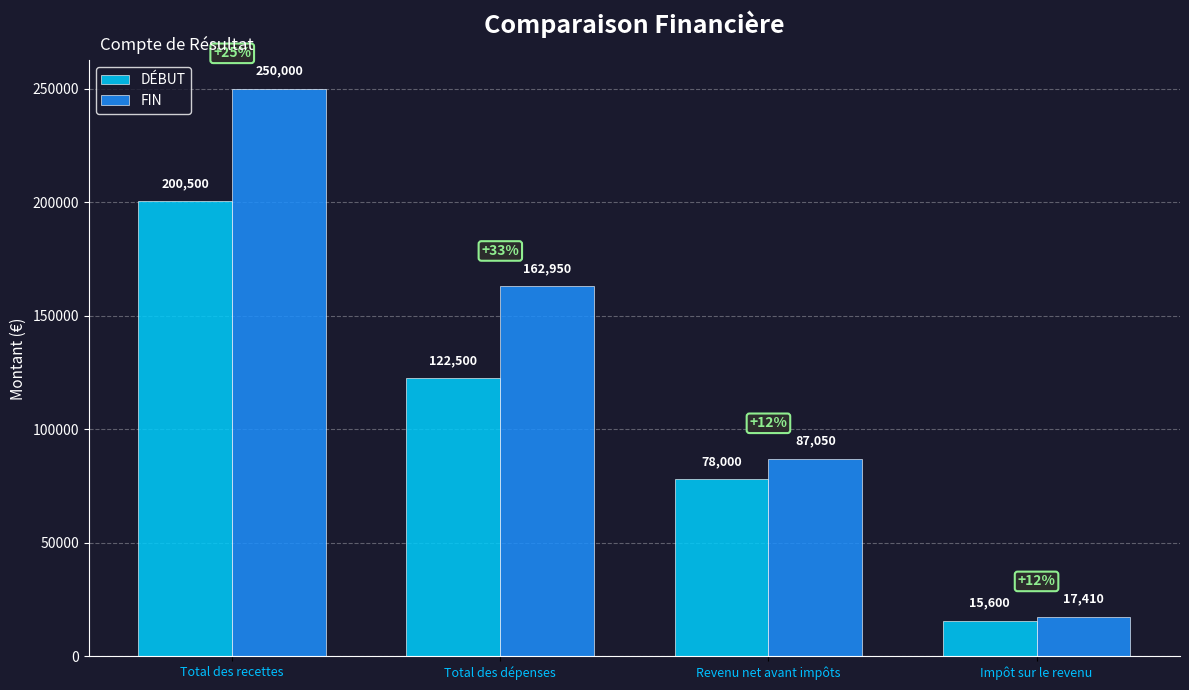

What value does the DÉBUT series have at Total des dépenses, to the nearest 100?

122500